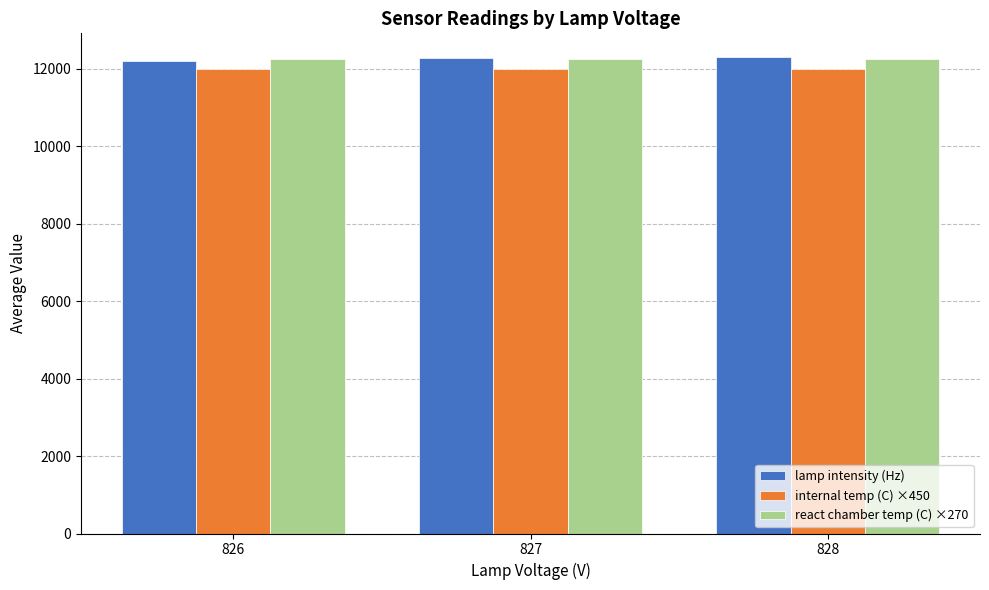

What is the average value of the lamp intensity (Hz) series?

12258.1